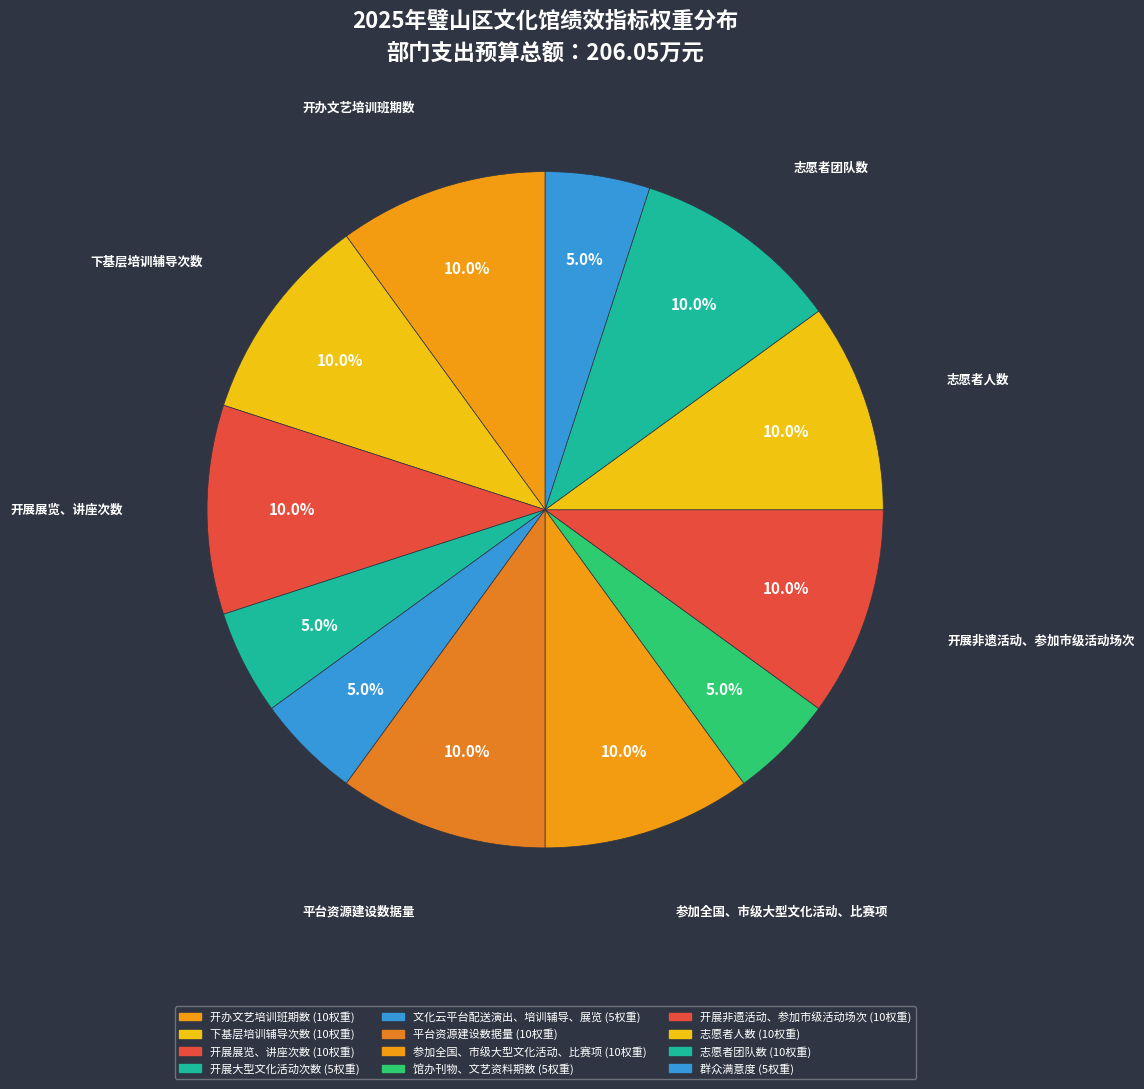

What portion of the pie excludes 下基层培训辅导次数?

90.0%